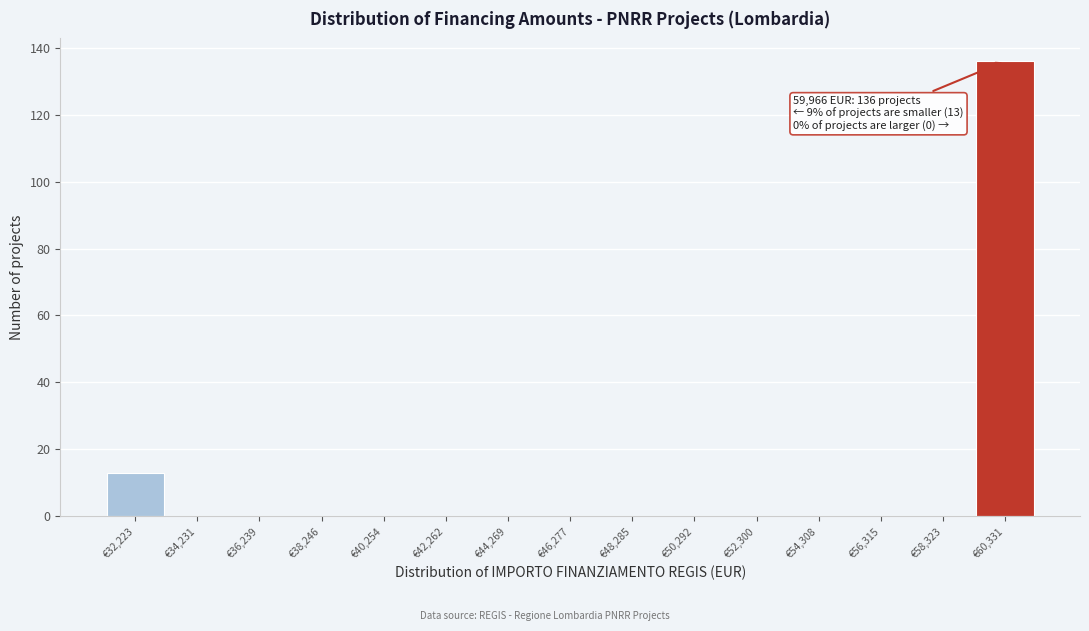

Over which range of the x-axis is the bar tallest?

59500 to 61500